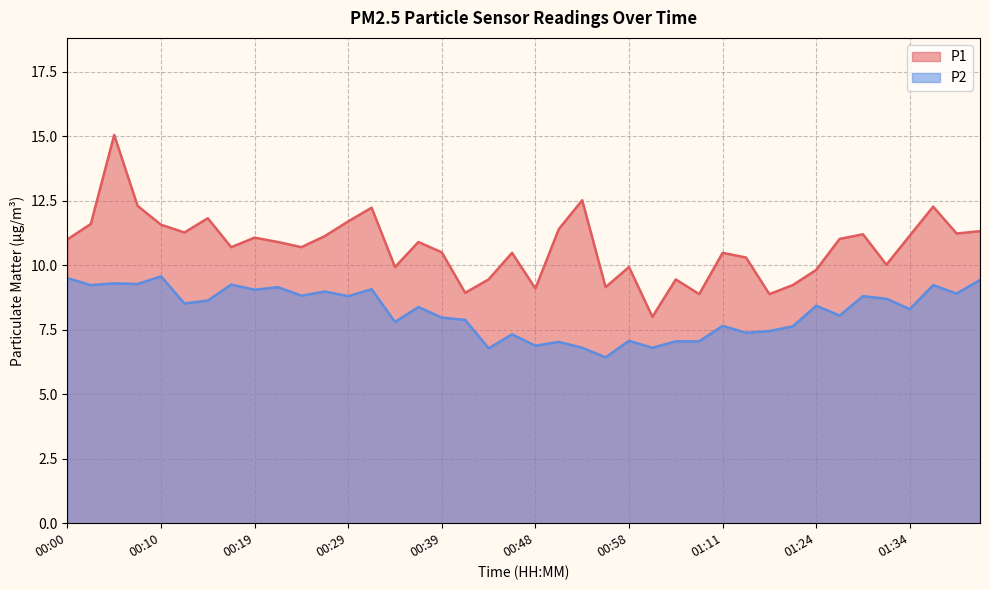

True or false: P2 and P1 cross at least once.

False